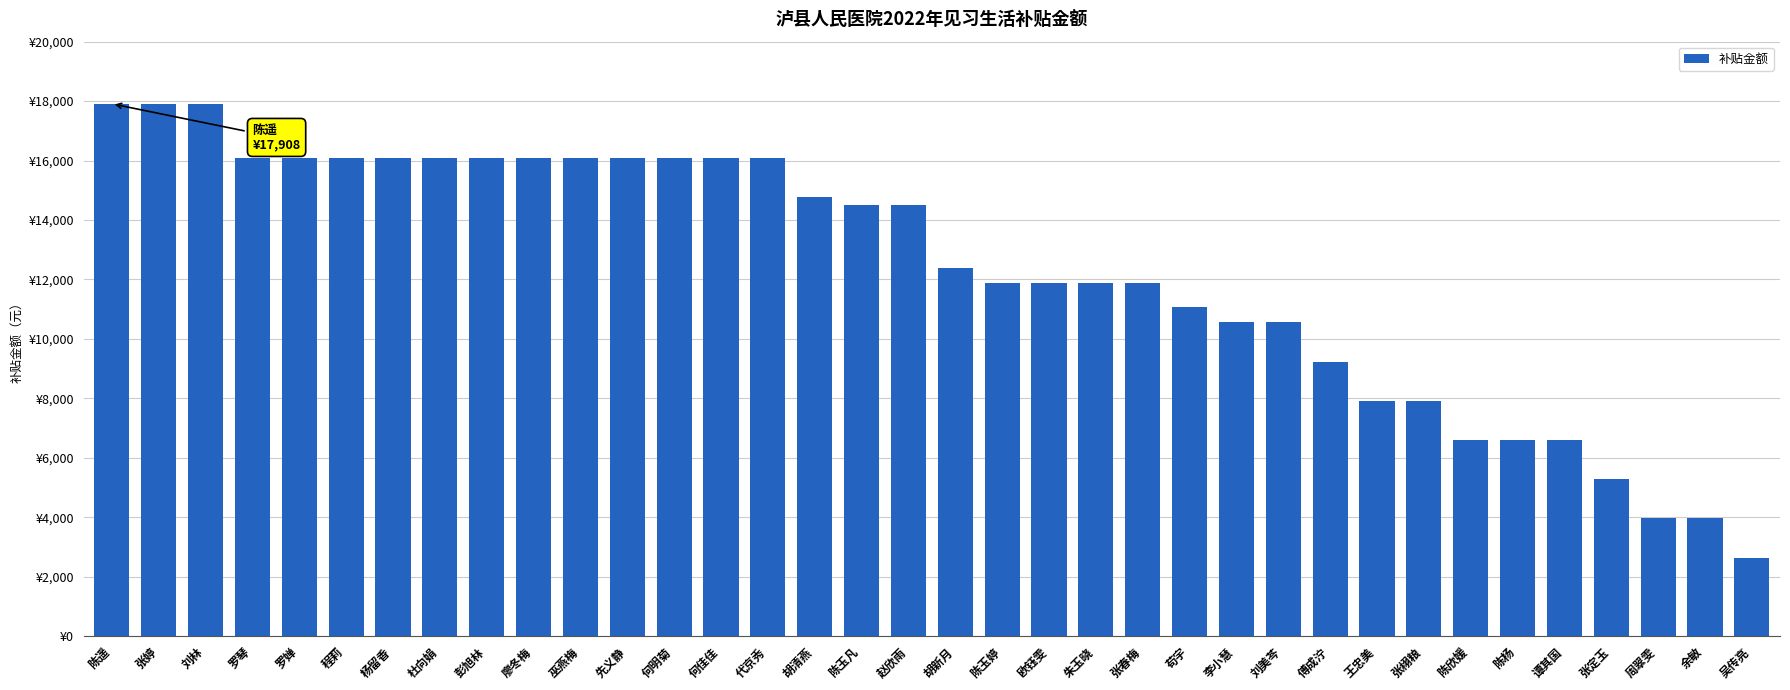

What position from the right is 陈杨?

6